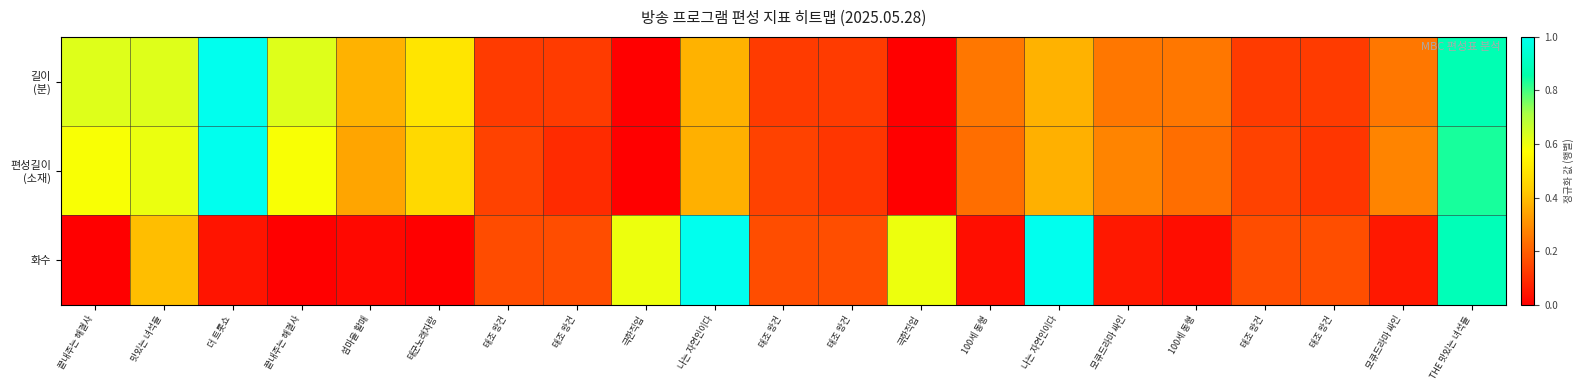

Which series has the largest range (max minus min)?

길이 (분)